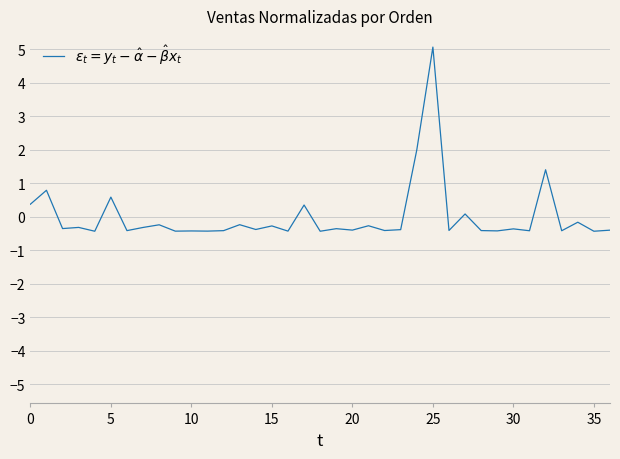

What is the difference between the maximum and minimum values?

5.5